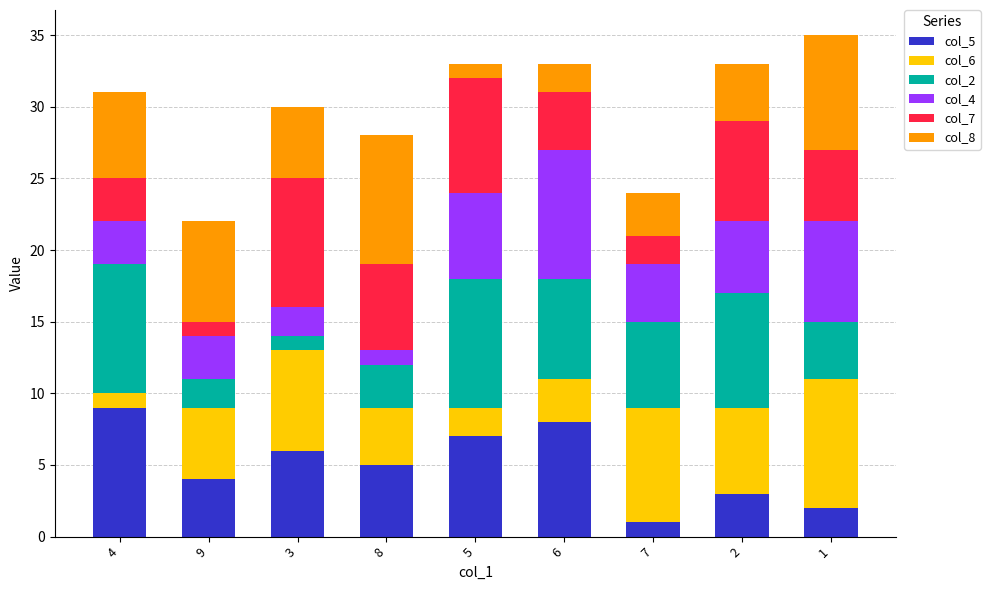

True or false: col_5 has a value of 8 at 6.

True